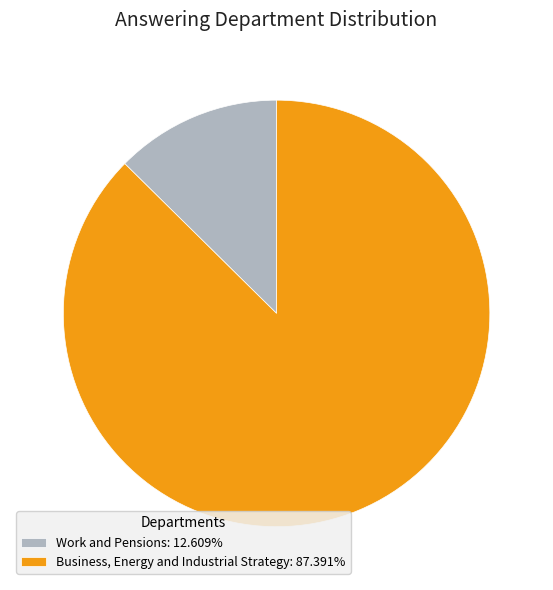

Is Work and Pensions the majority of the pie?

No